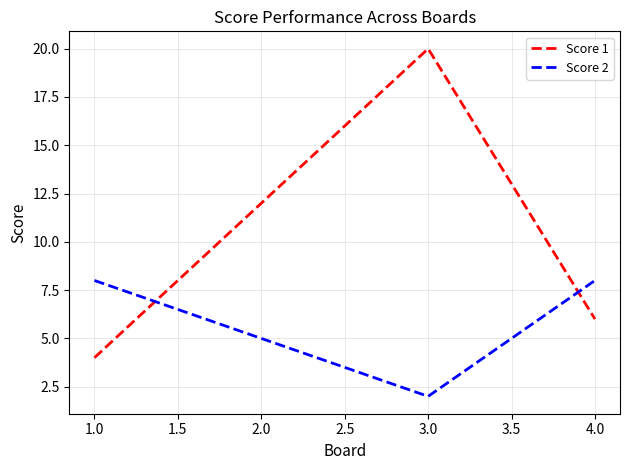

What is the difference between the second highest and second lowest values in the Score 2 series?

3